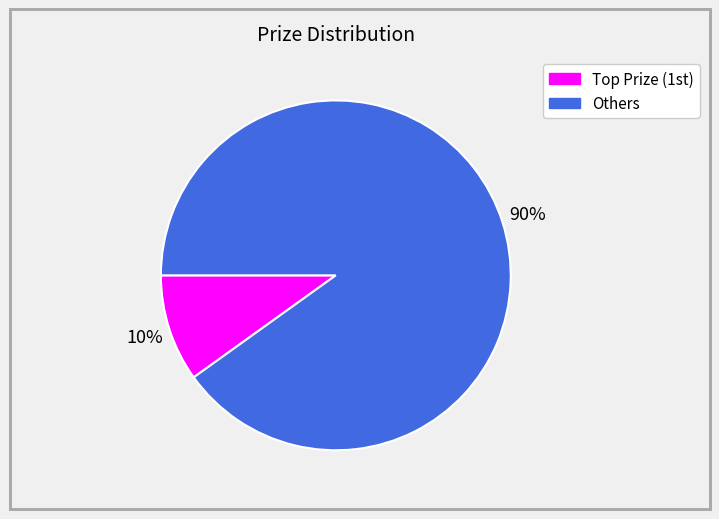

To the nearest percent, what is the average slice percentage?

50%